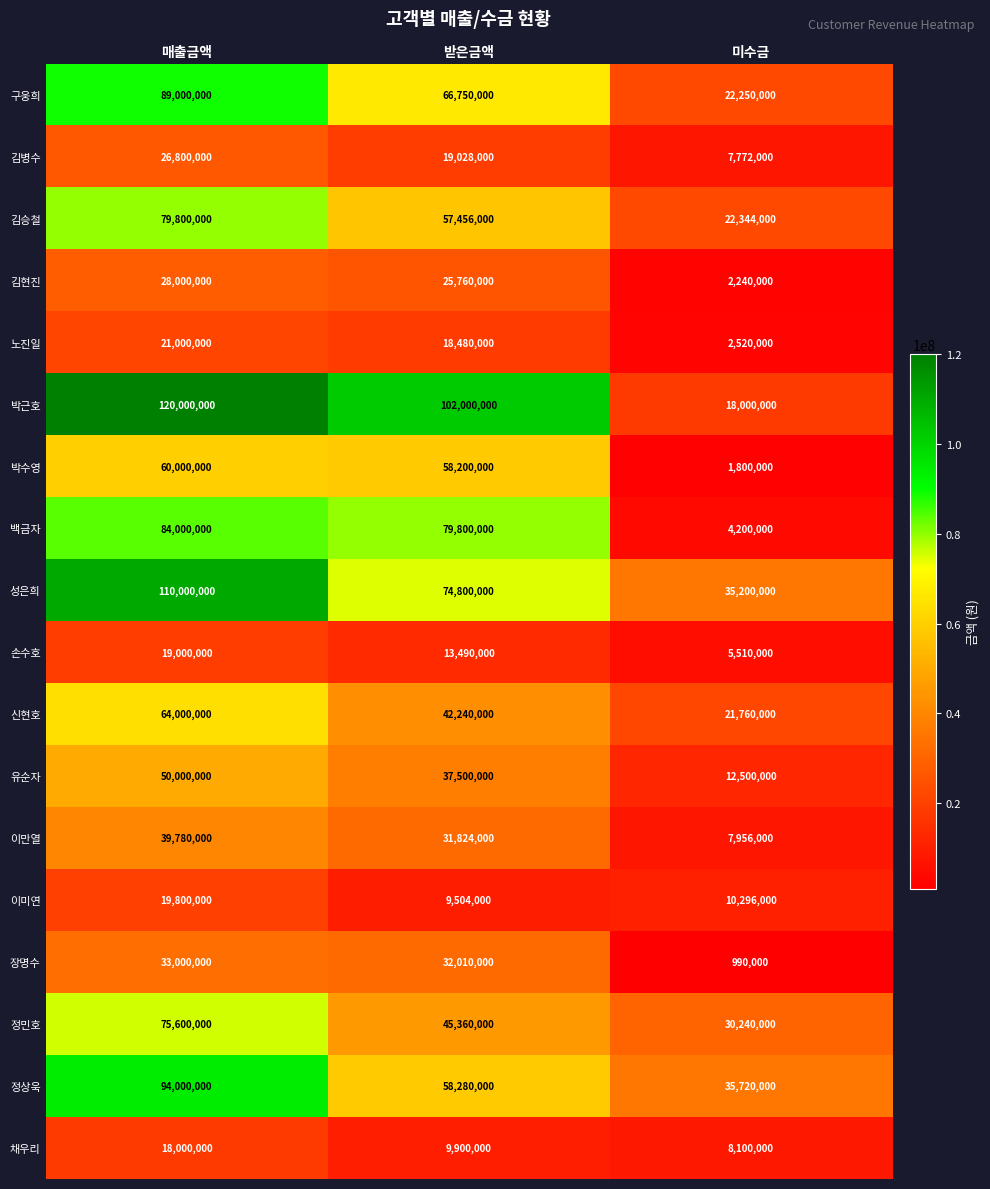

How many data points does each series have?

3